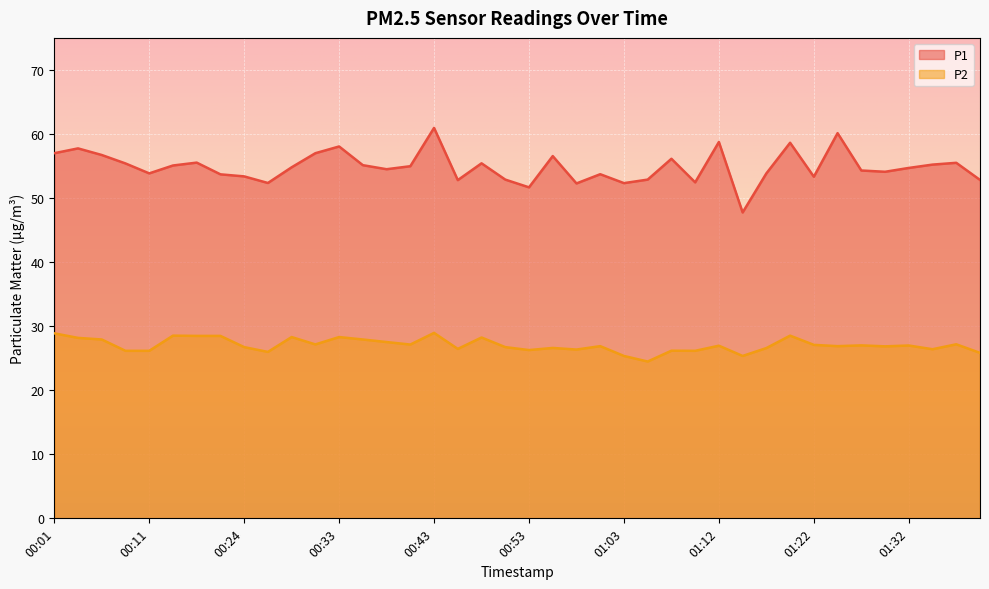

True or false: P1 and P2 cross at least once.

False